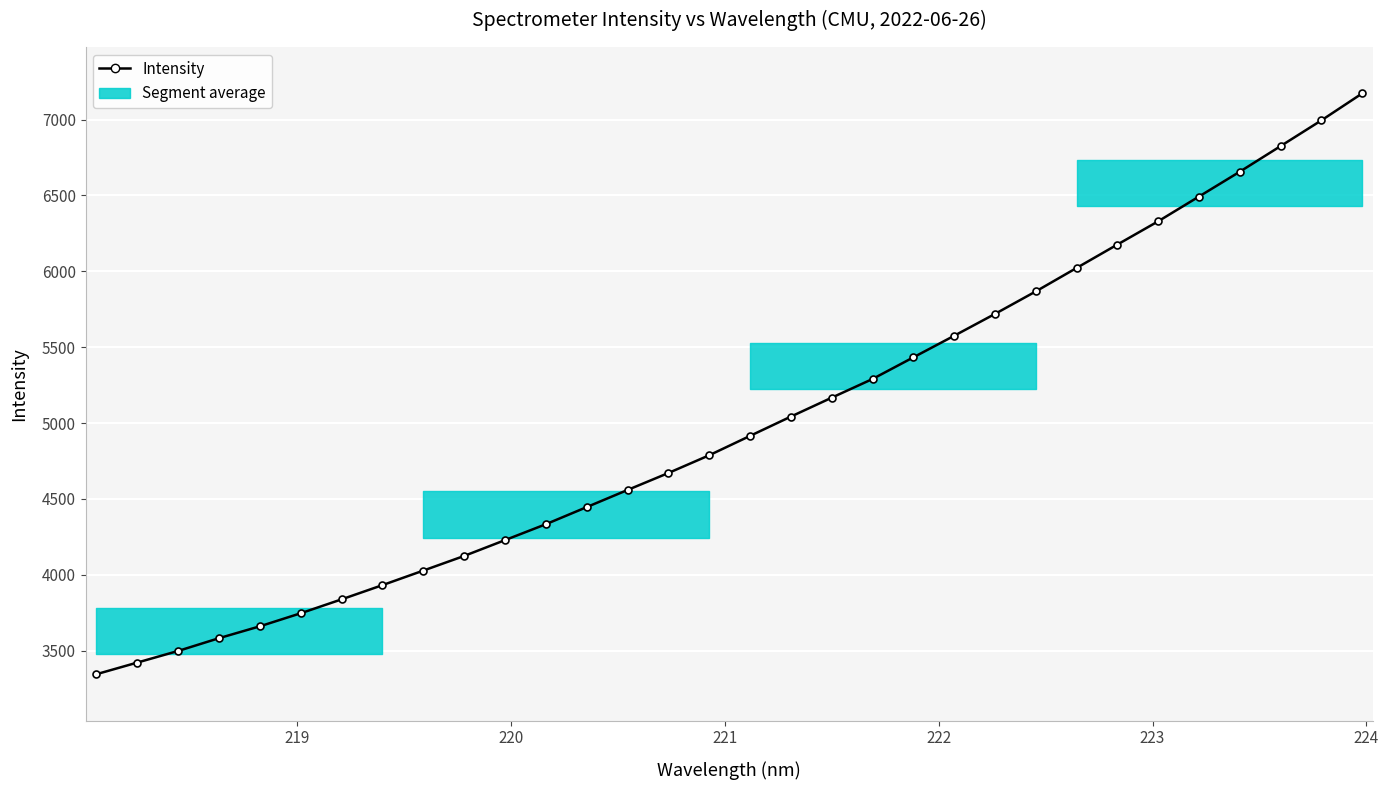

Reading left to right, transcribe all the data shown in this chart.

3344.6	3421.3	3497.9	3582.1	3660.4	3746.4	3838.0	3931.8	4027.7	4124.2	4228.6	4333.3	4446.1	4559.1	4670.9	4787.8	4915.5	5042.7	5167.3	5290.5	5433.2	5575.4	5719.5	5867.7	6022.4	6176.7	6330.0	6493.2	6656.7	6825.4	6995.0	7172.5